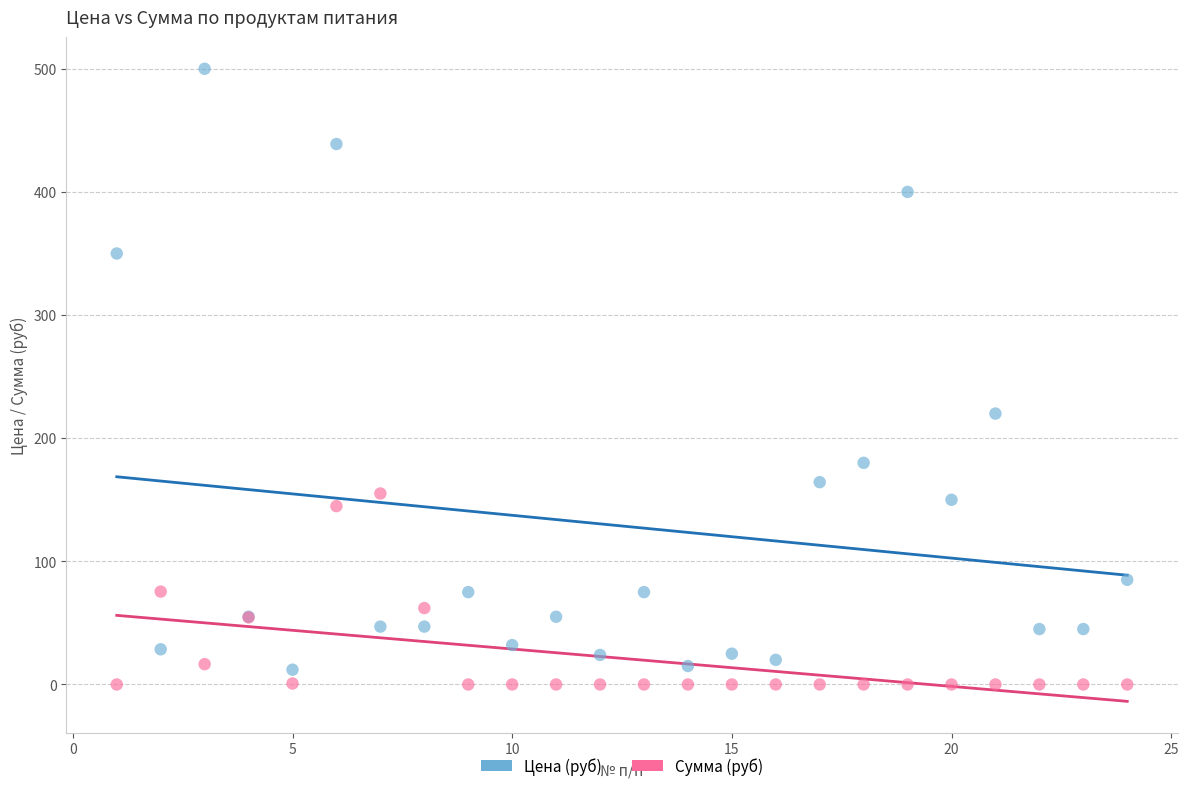

Which series contains the lowest Y value?

Сумма (руб)